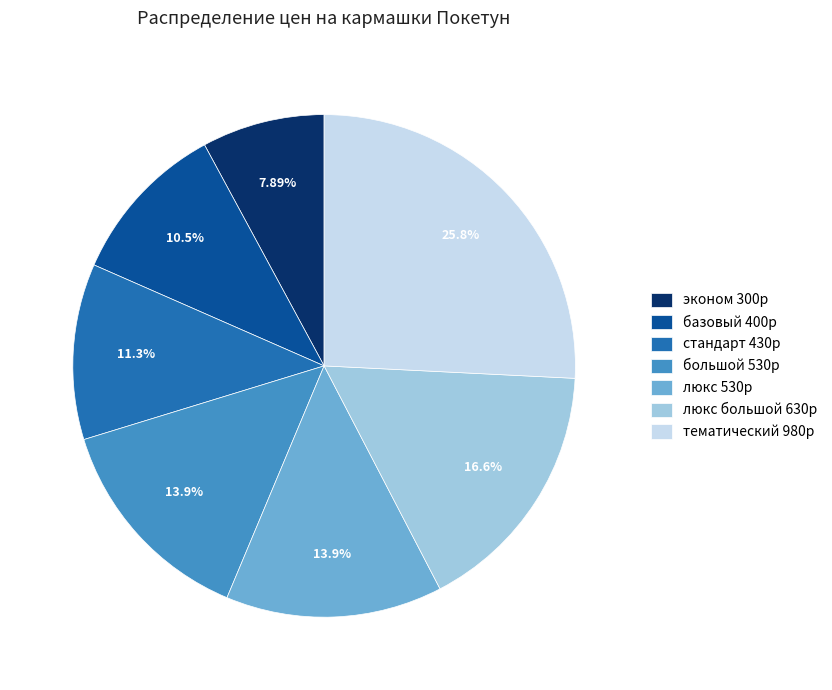

Count the number of slices in the pie.

7